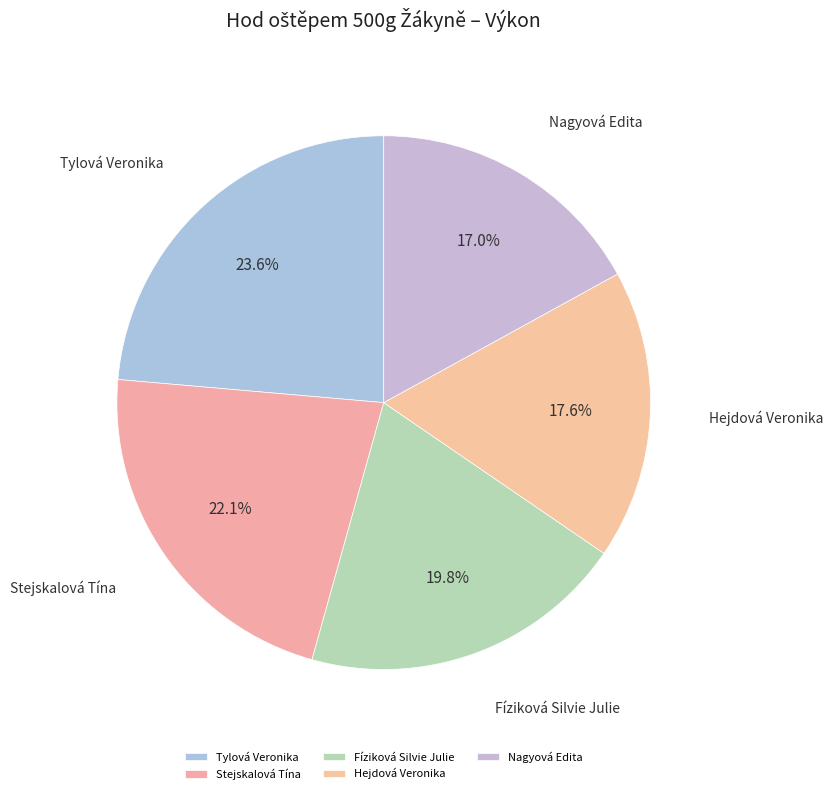

Is it true that Hejdová Veronika is 18% of the pie?

True